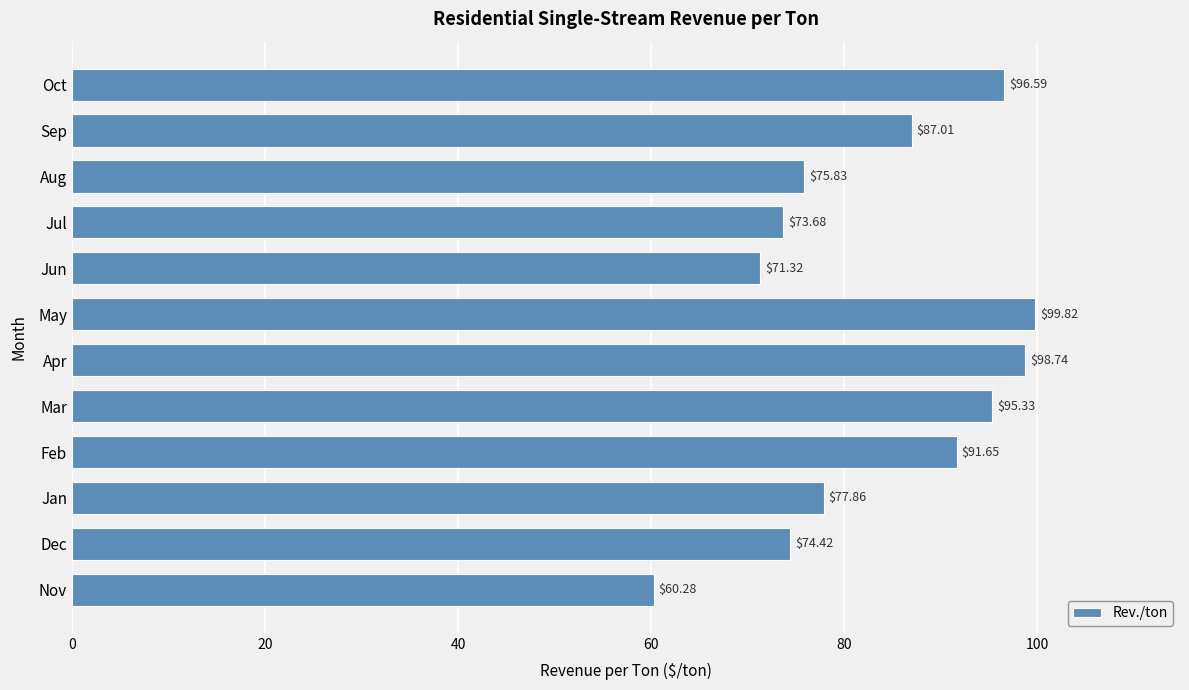

What is the difference between the maximum and second lowest values?

28.5